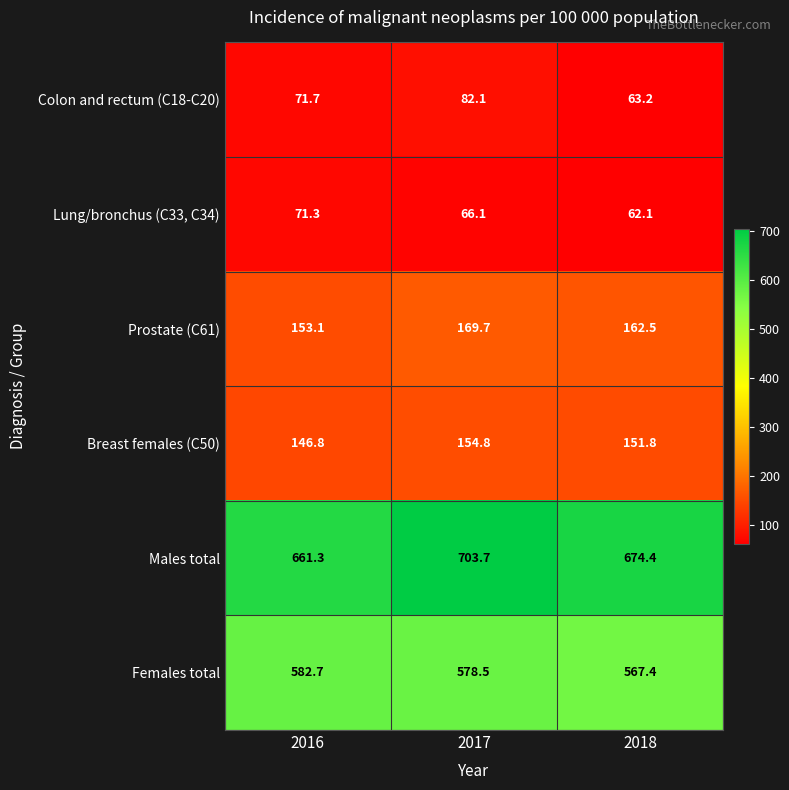

What is the difference between the maximum and minimum values in the Males total series?

42.4